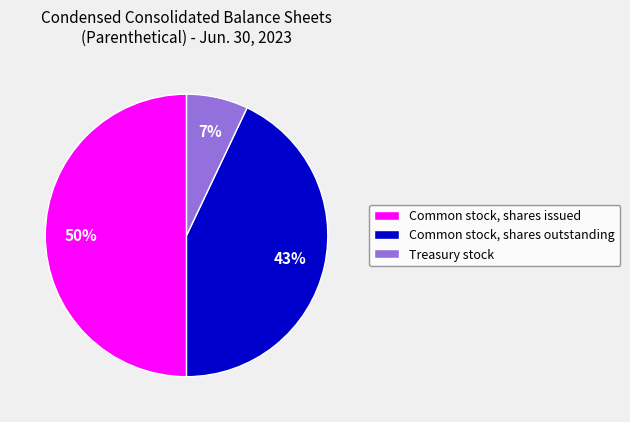

Approximately how many times larger is the value at Treasury stock compared to Common stock, shares outstanding?

0.2